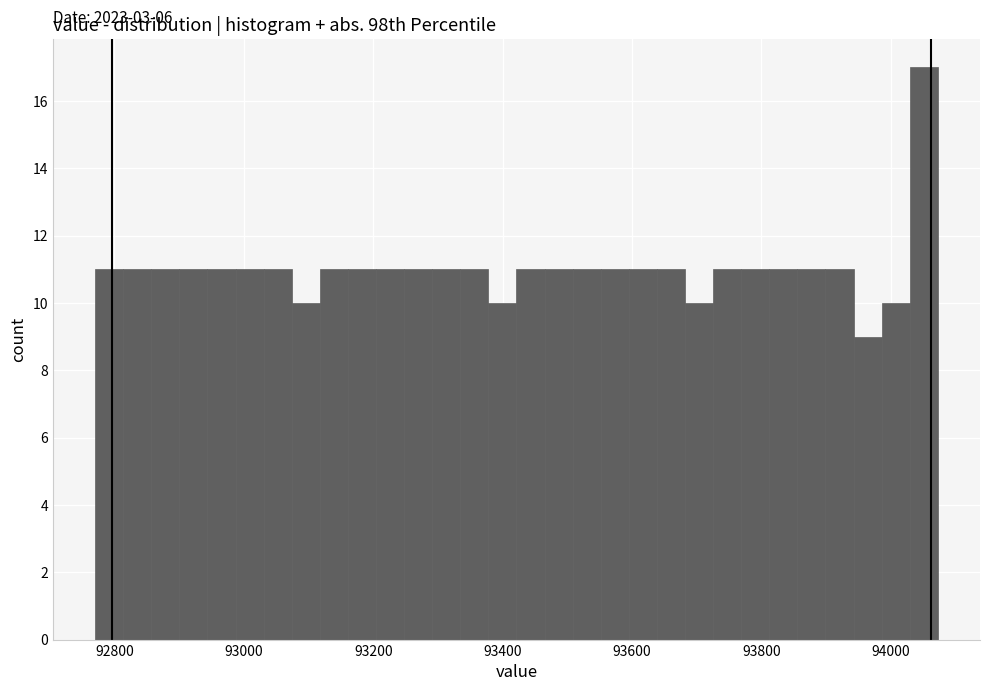

Around what value on the x-axis is the tallest bar? Give the approximate position of its centre, as read against the axis.

94060